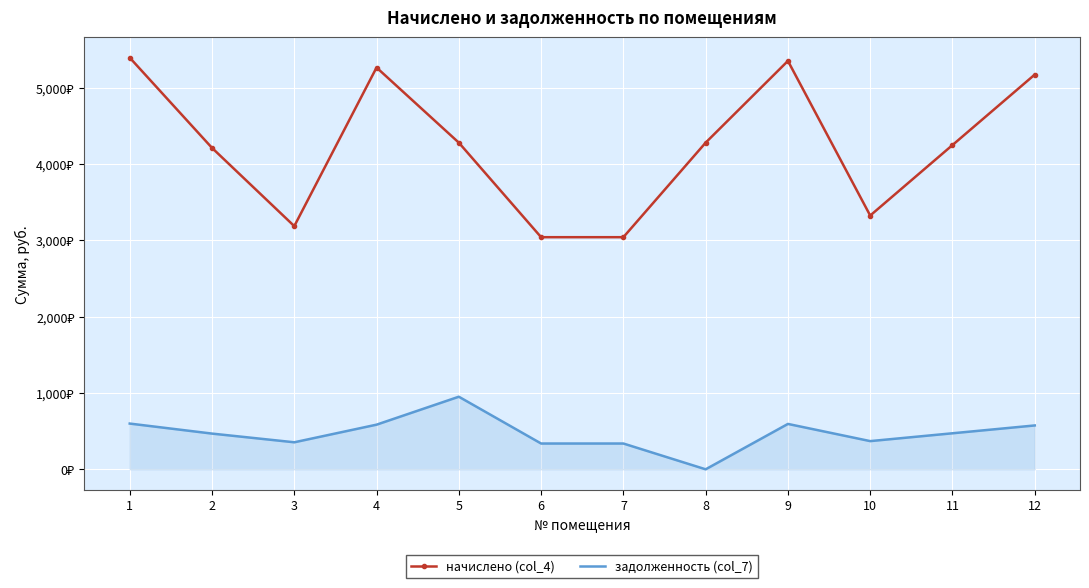

What are all the series names shown in the legend?

начислено (col_4), задолженность (col_7)